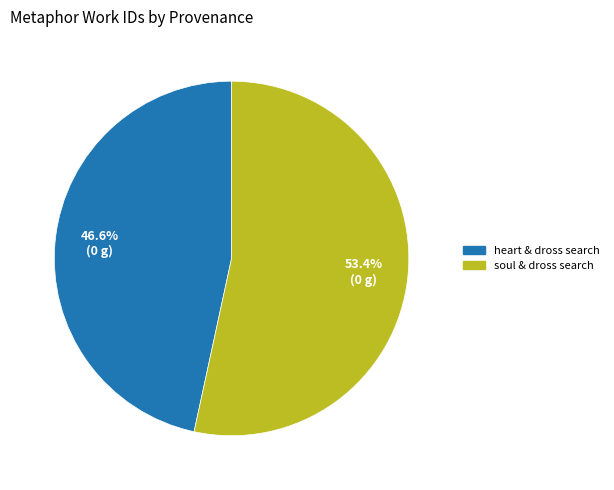

Does any single category account for the majority?

Yes